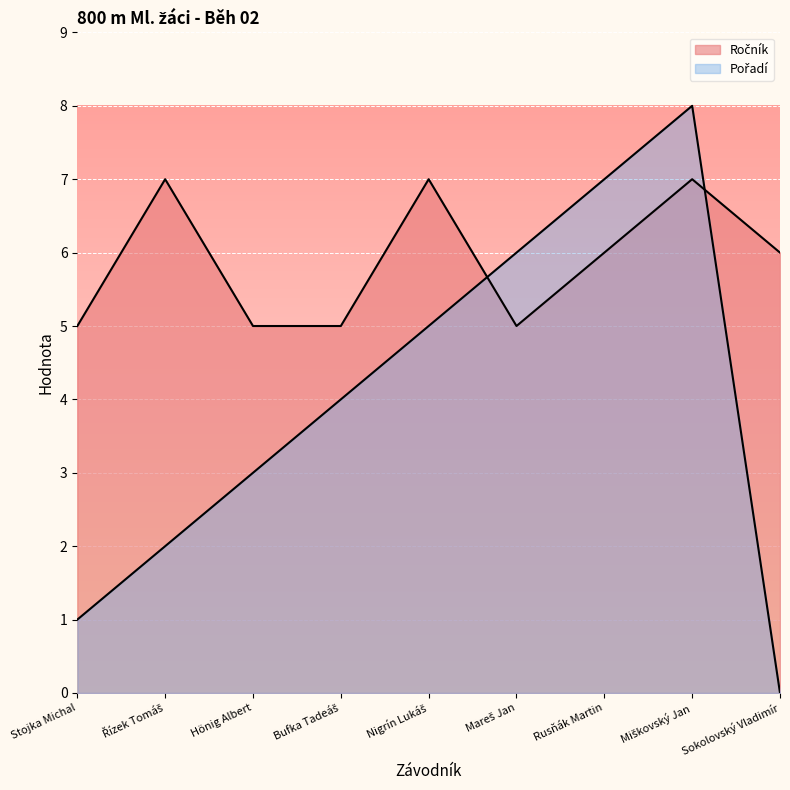

In Ročník, how many points are higher than both neighbors (excluding endpoints)?

3